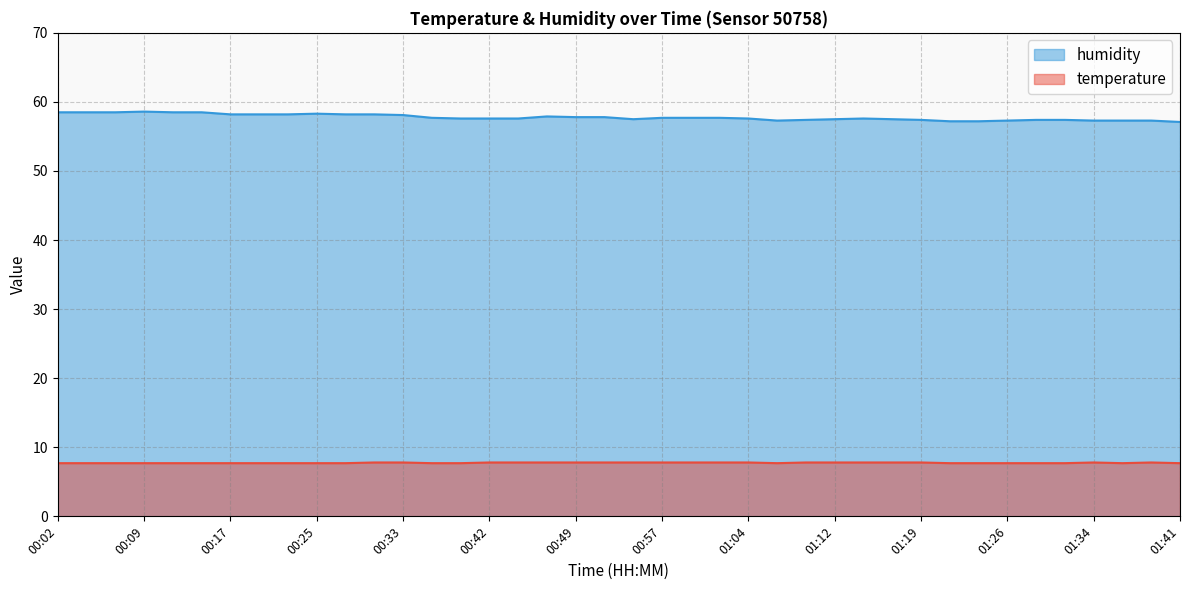

Which series changed the most between 00:42 and 01:34?

humidity